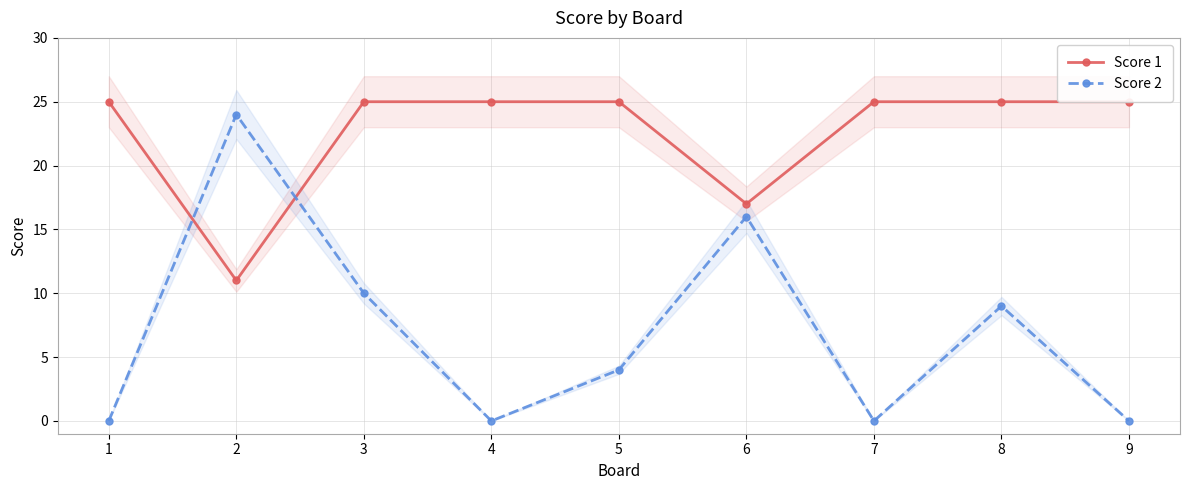

How many lines are shown in the chart?

2